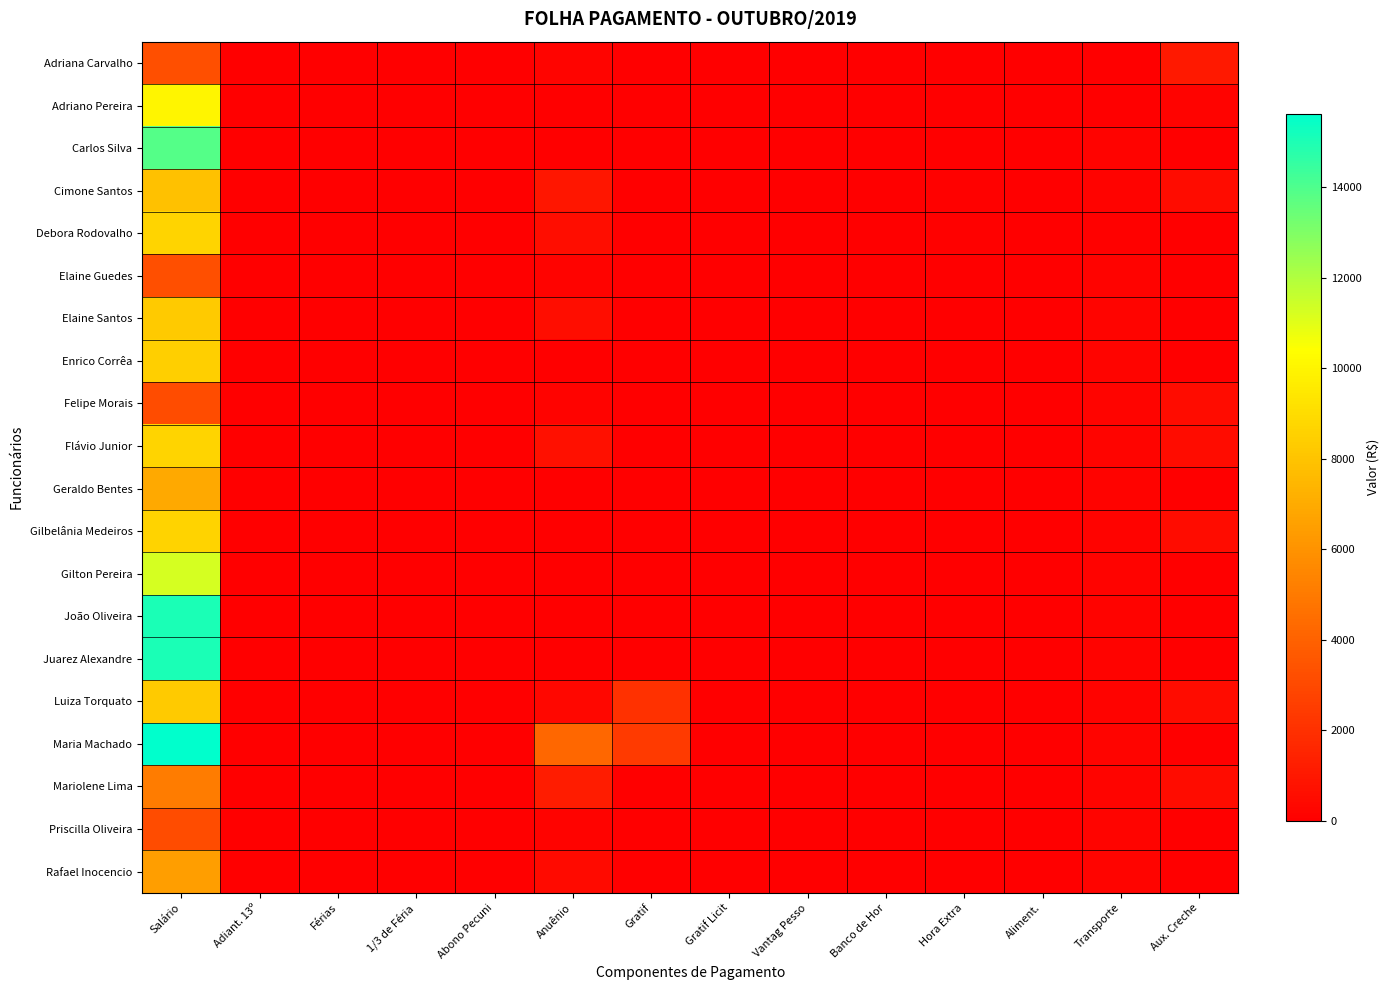

List the series in order of their peak value, highest first.

Maria Machado, João Oliveira, Juarez Alexandre, Carlos Silva, Gilton Pereira, Adriano Pereira, Debora Rodovalho, Flávio Junior, Gilbelânia Medeiros, Enrico Corrêa, Elaine Santos, Luiza Torquato, Cimone Santos, Geraldo Bentes, Rafael Inocencio, Mariolene Lima, Adriana Carvalho, Elaine Guedes, Felipe Morais, Priscilla Oliveira